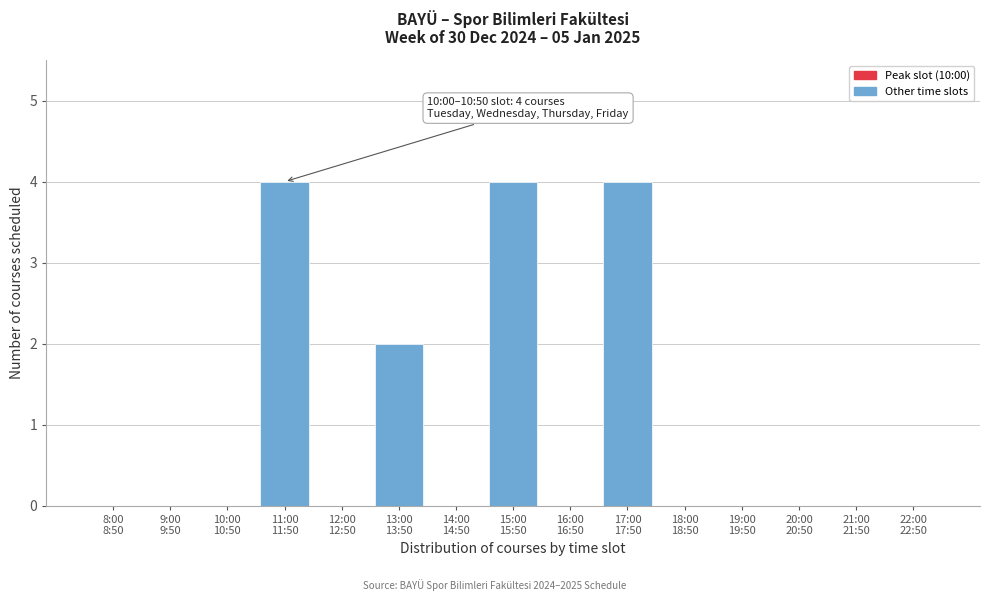

What is the greatest value displayed?

4